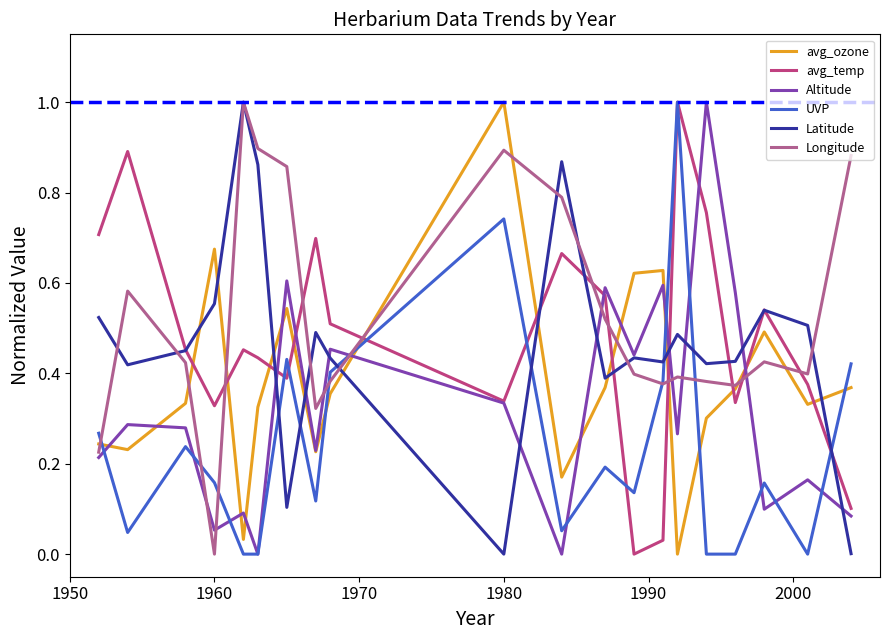

How many lines are shown in the chart?

6